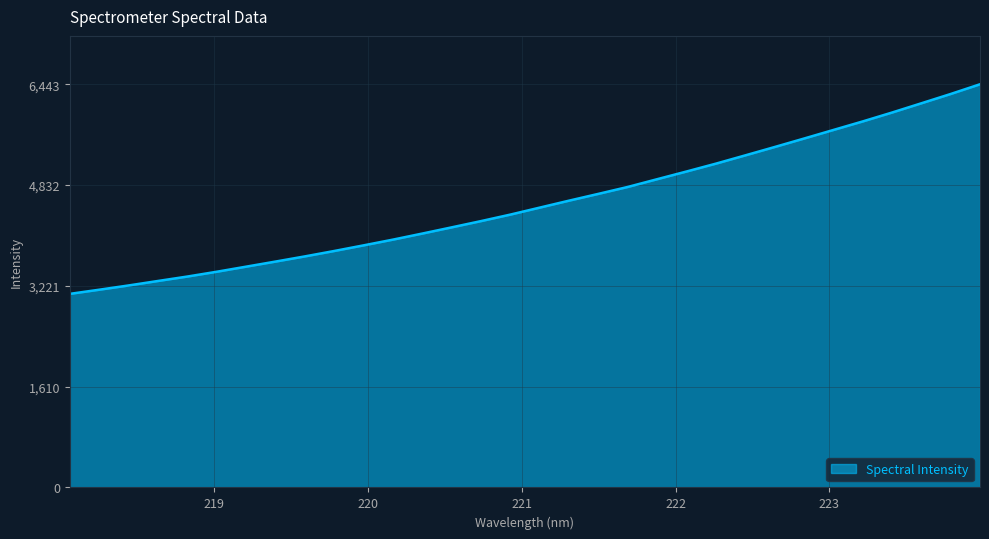

What is the difference between the maximum and minimum values?

3349.8